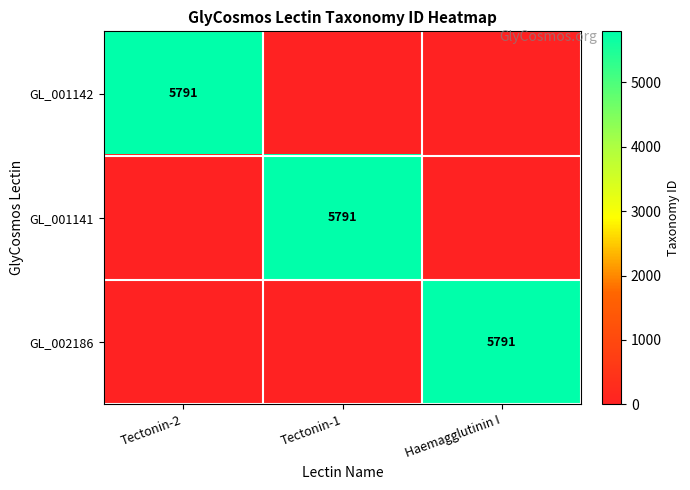

Is it true that GL_002186 equals 2396 at Haemagglutinin I?

False